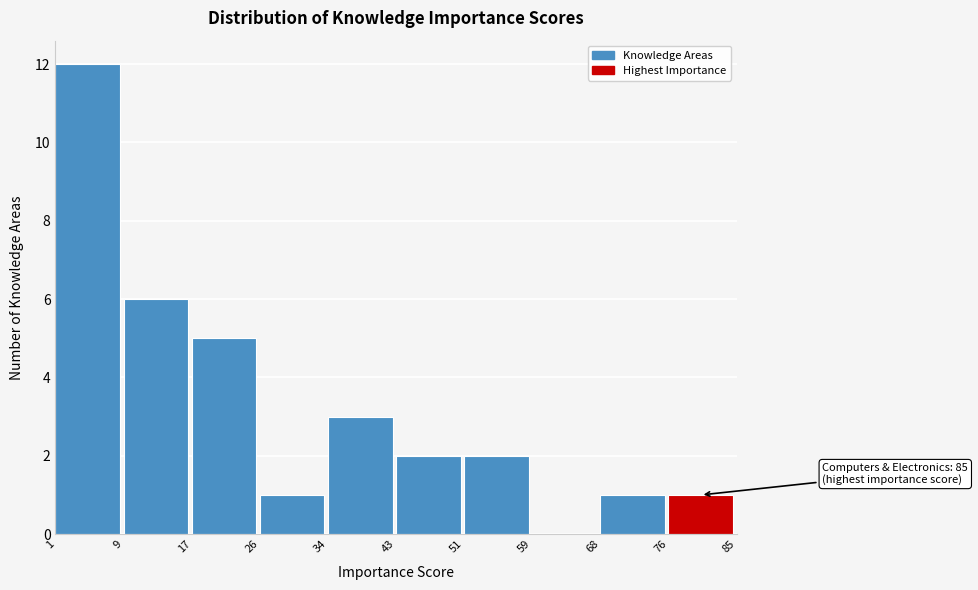

Over which range of the x-axis is the bar tallest?

1 to 9